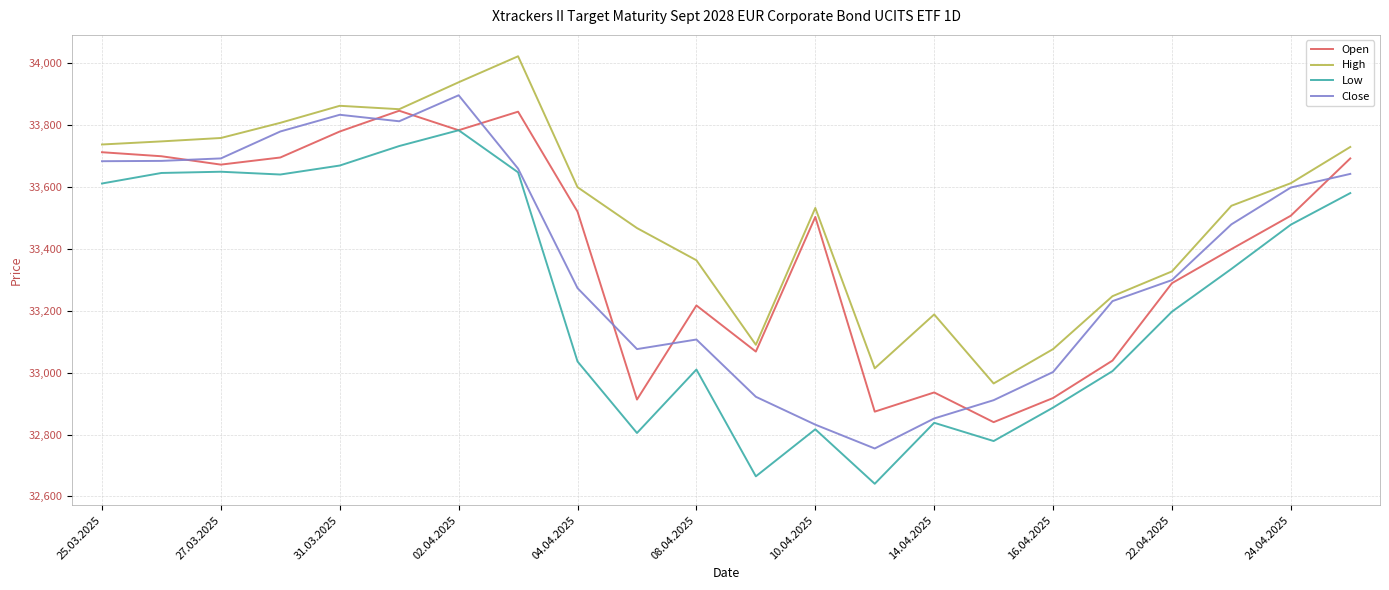

True or false: Low and High intersect in this chart.

False